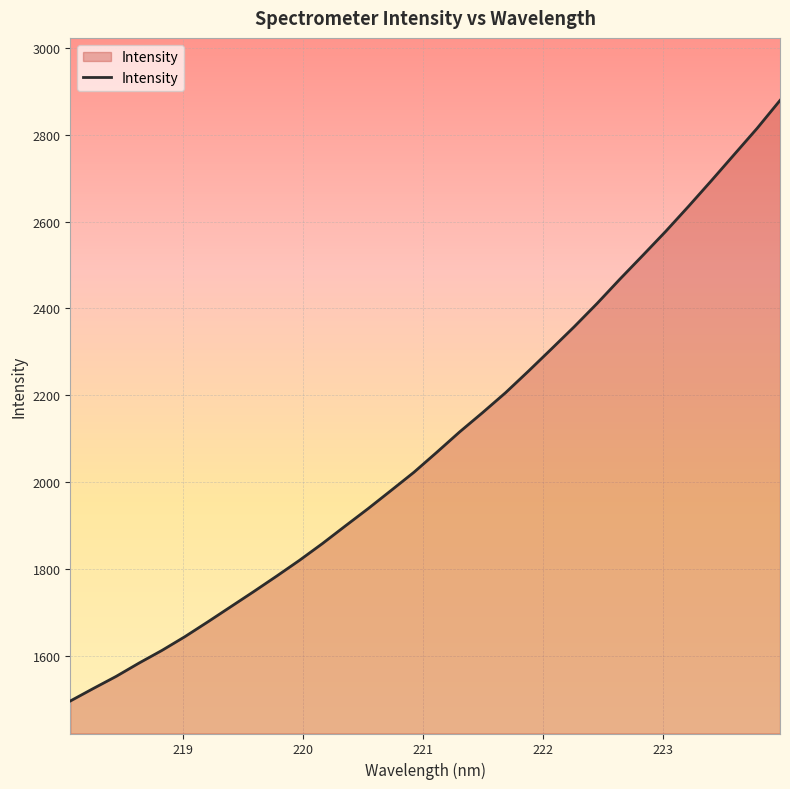

What is the smallest value displayed?

1496.1